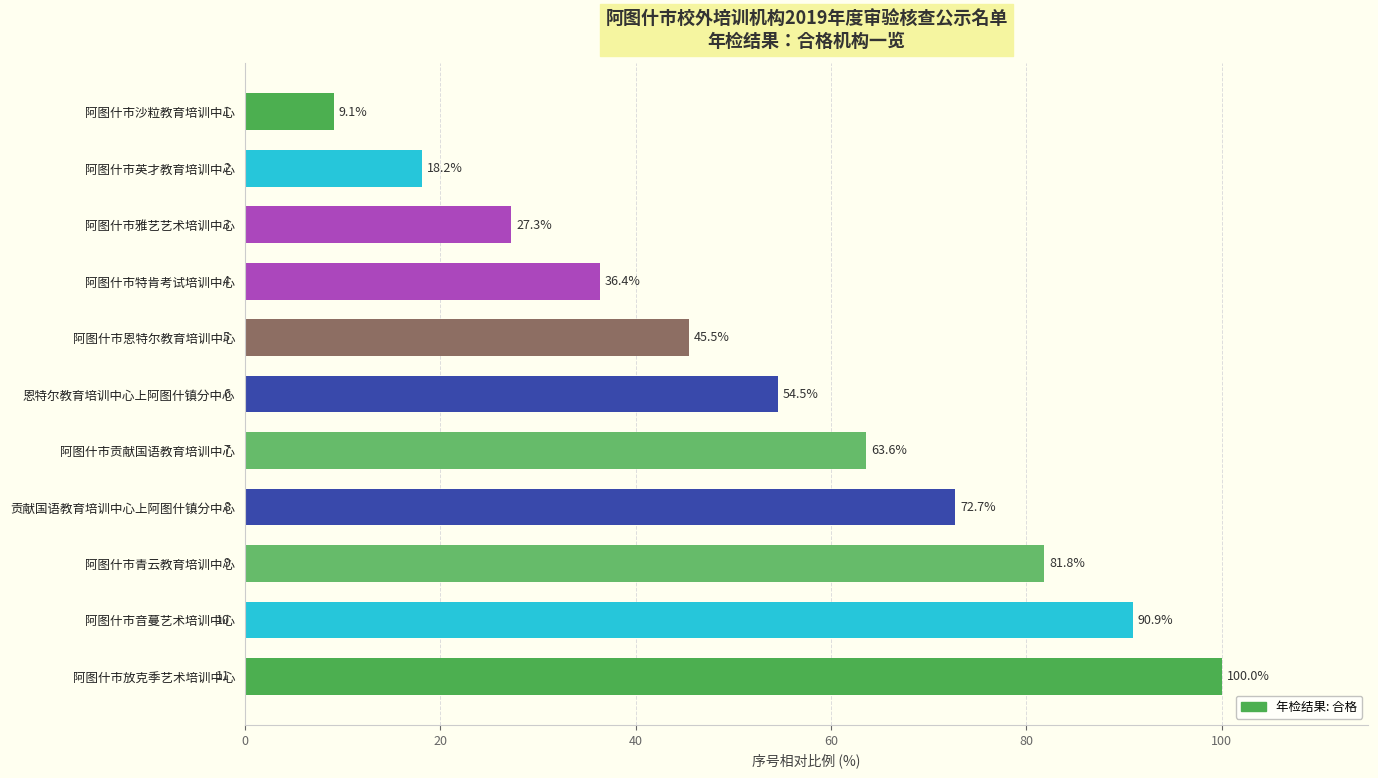

Reading top to bottom, list all the values displayed in this chart.

9.1	18.2	27.3	36.4	45.5	54.5	63.6	72.7	81.8	90.9	100.0